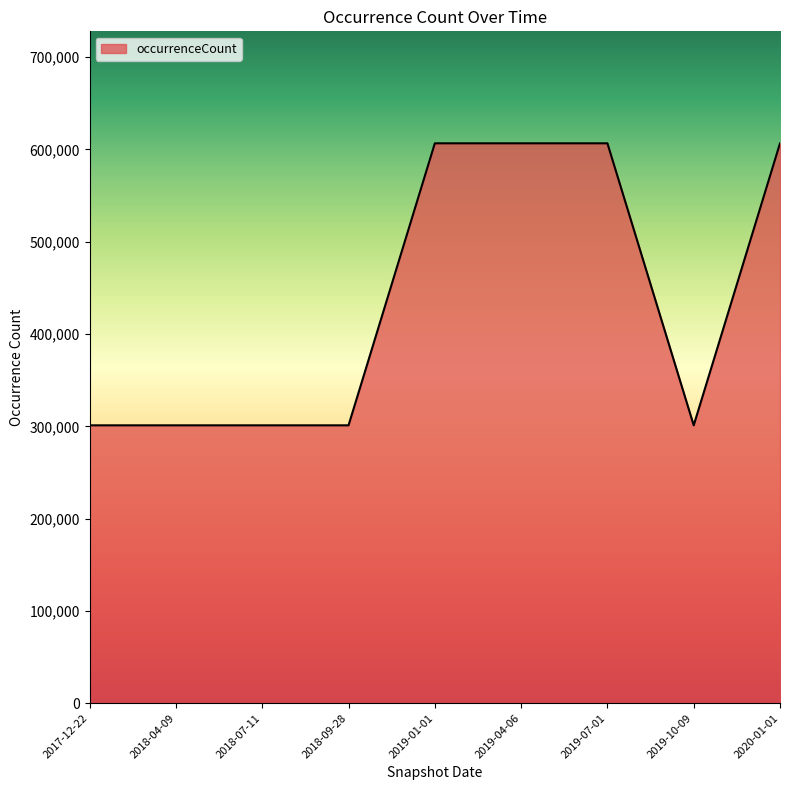

Which has a higher value, 2018-07-11 or 2019-01-01?

2019-01-01